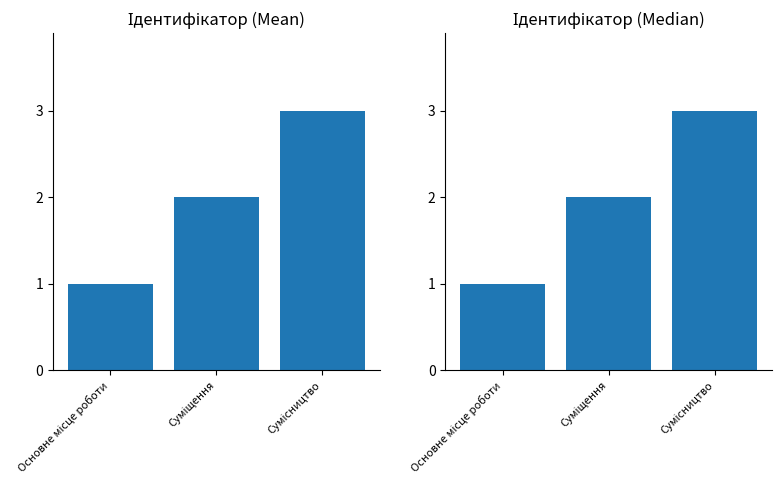

At which category does the chart reach its peak across all series?

Сумісництво